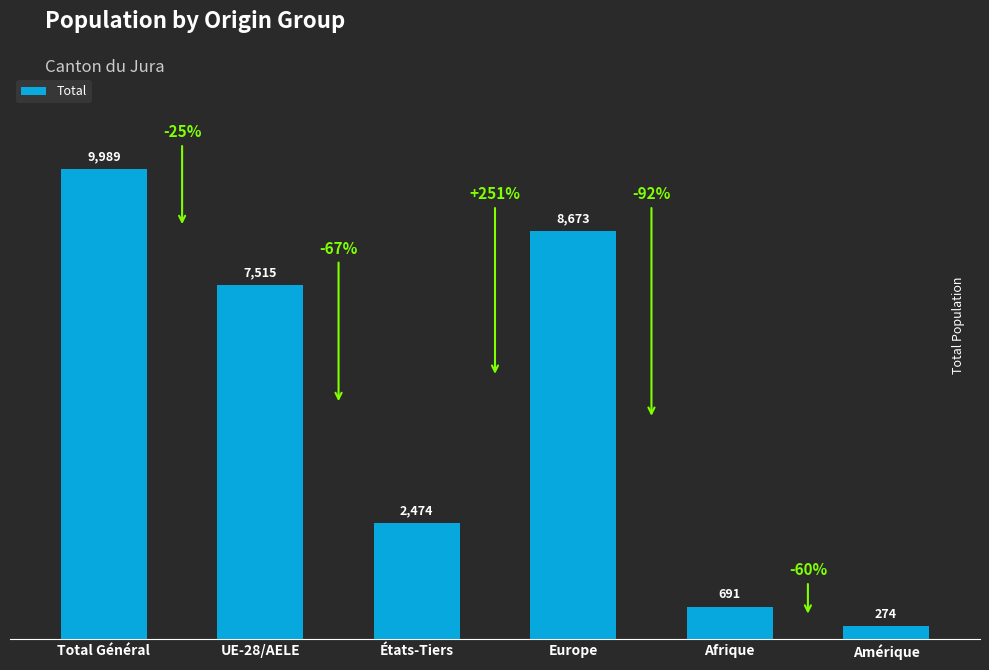

What is the change in value from Total Général to Europe?

-1316